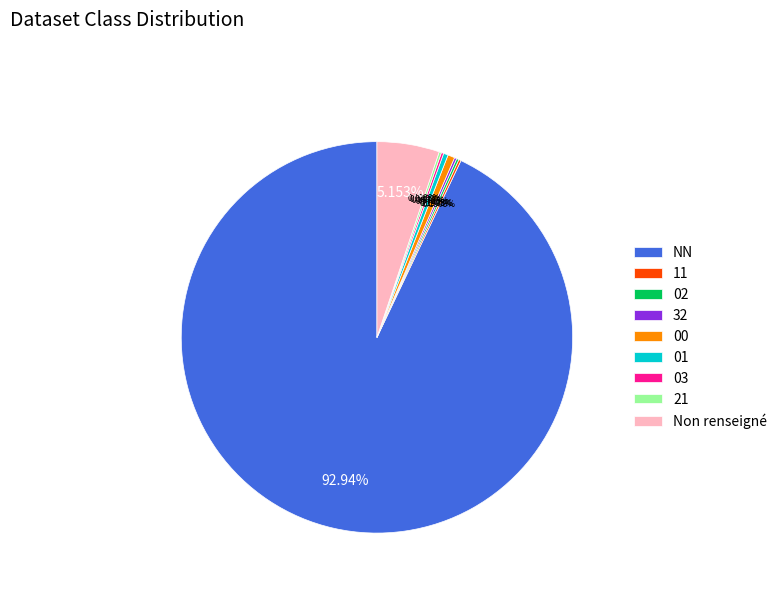

Which slice is the largest?

NN